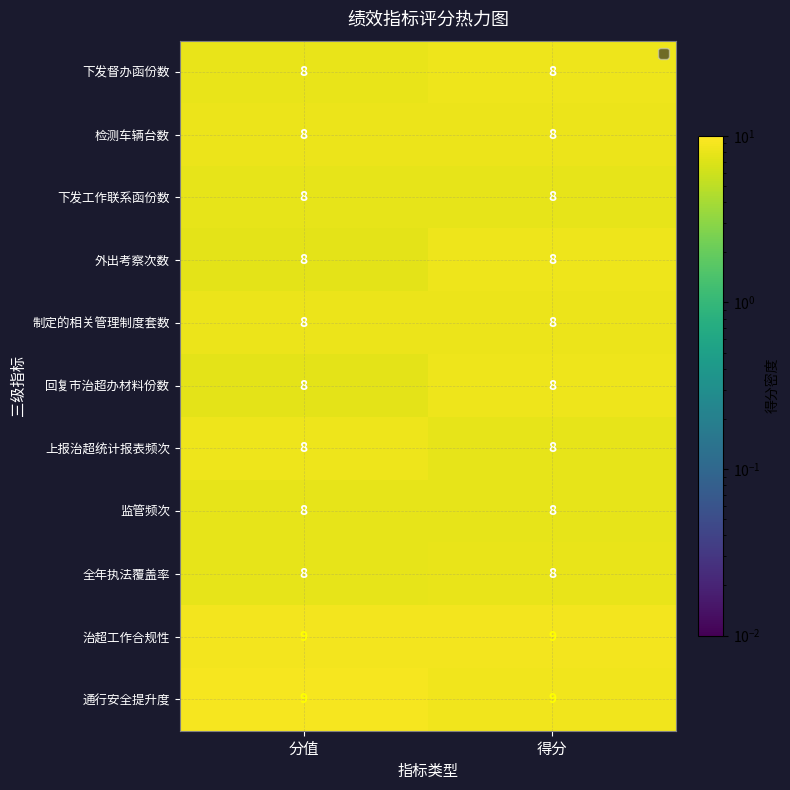

Reading right to left, extract all data points from this chart.

下发督办函份数: 8	8
检测车辆台数: 8	8
下发工作联系函份数: 8	8
外出考察次数: 8	8
制定的相关管理制度套数: 8	8
回复市治超办材料份数: 8	8
上报治超统计报表频次: 8	8
监管频次: 8	8
全年执法覆盖率: 8	8
治超工作合规性: 9	9
通行安全提升度: 9	9